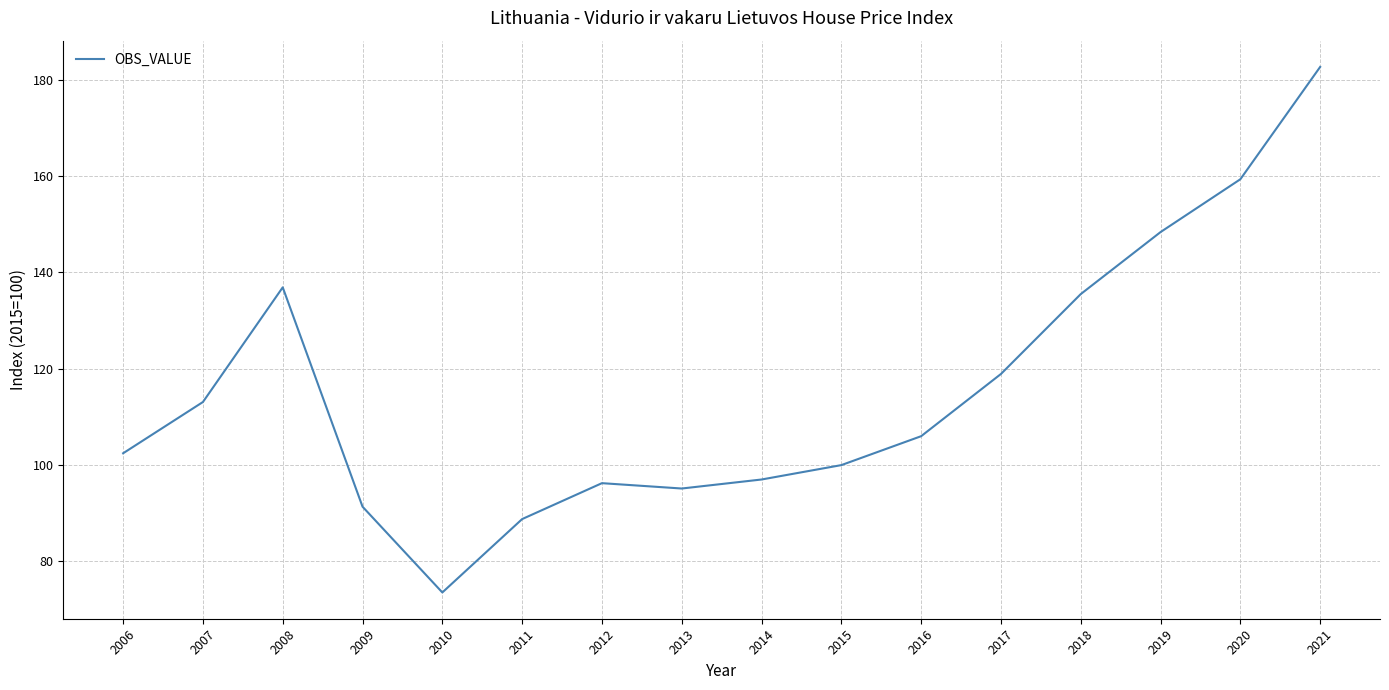

Where is the first local minimum?

2010